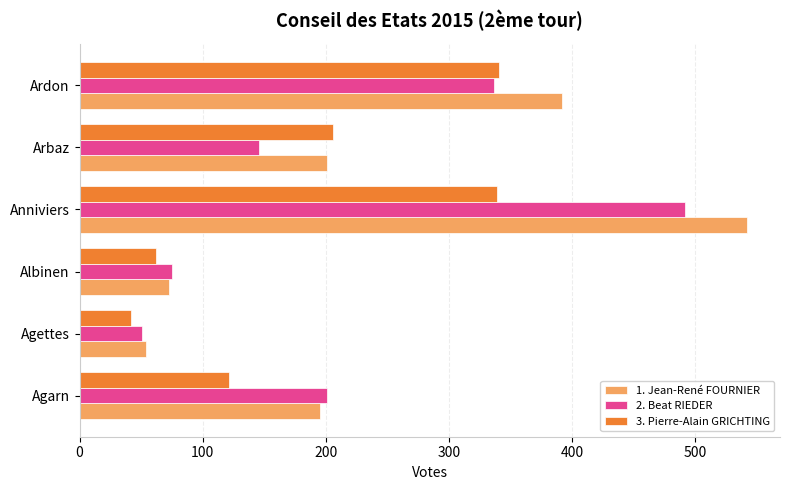

What are all the series names shown in the legend?

1. Jean-René FOURNIER, 2. Beat RIEDER, 3. Pierre-Alain GRICHTING